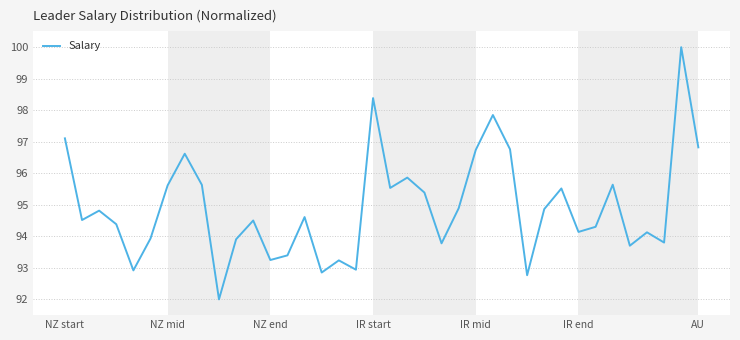

What is the difference between the second highest and second lowest values?

5.6